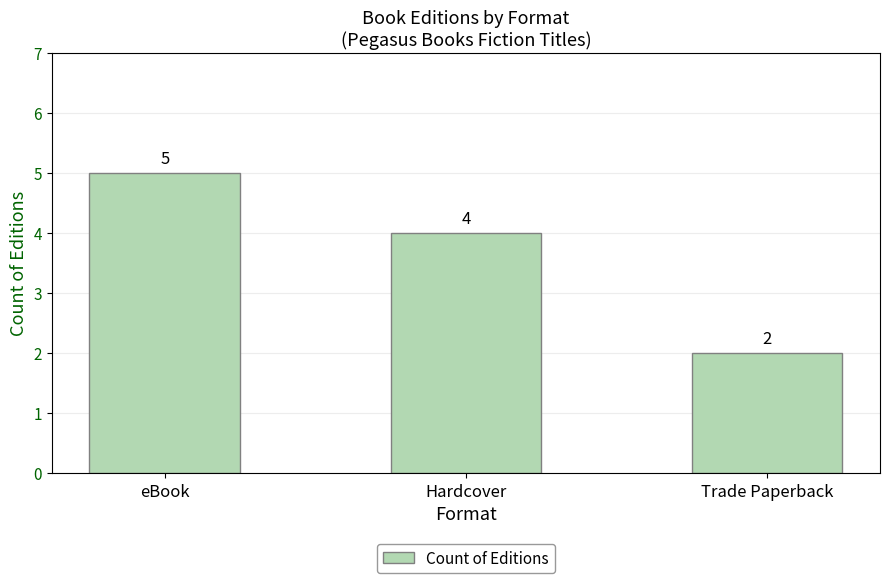

How many series are shown in this chart?

1